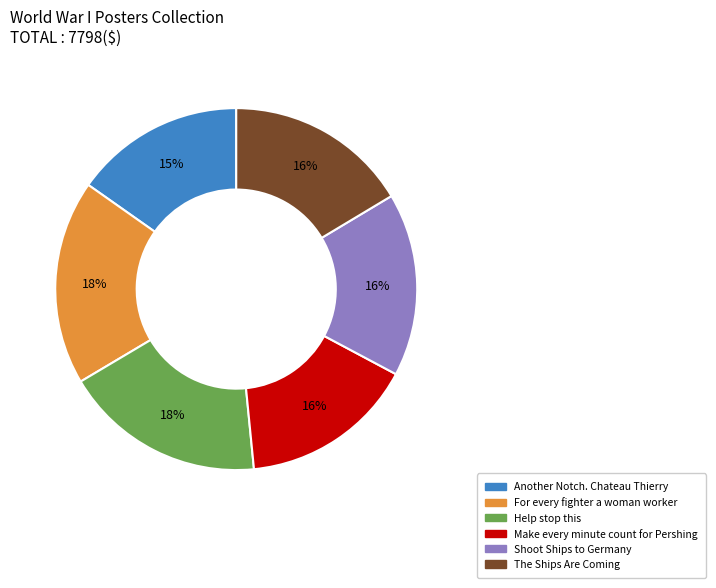

Count the number of slices in the pie.

6